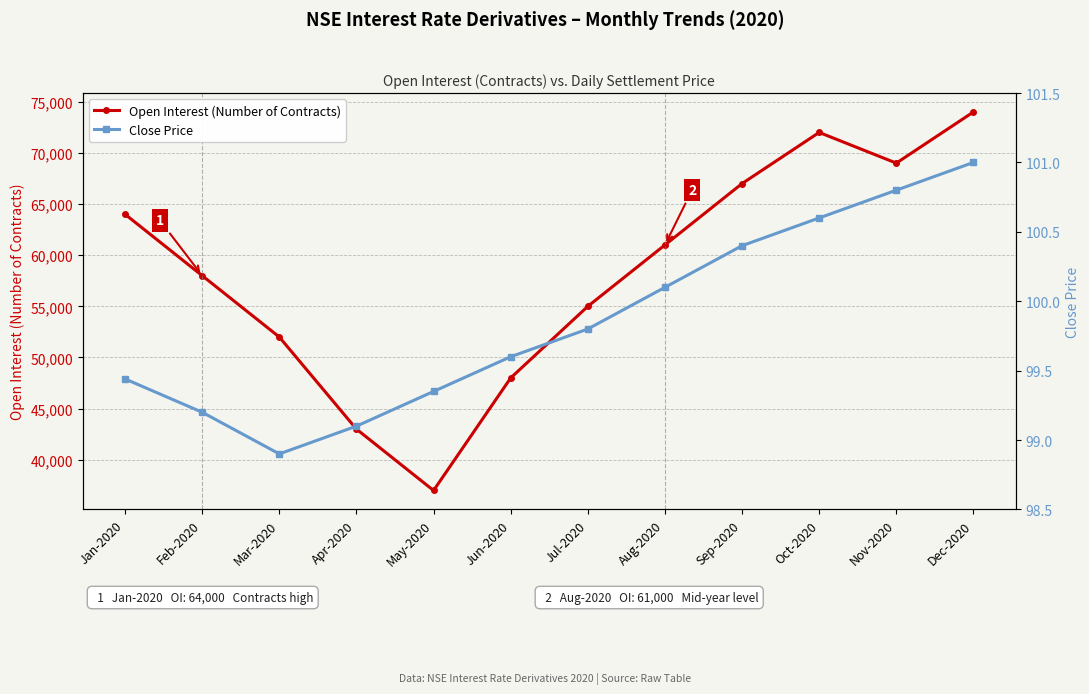

What position from the left is May-2020?

5